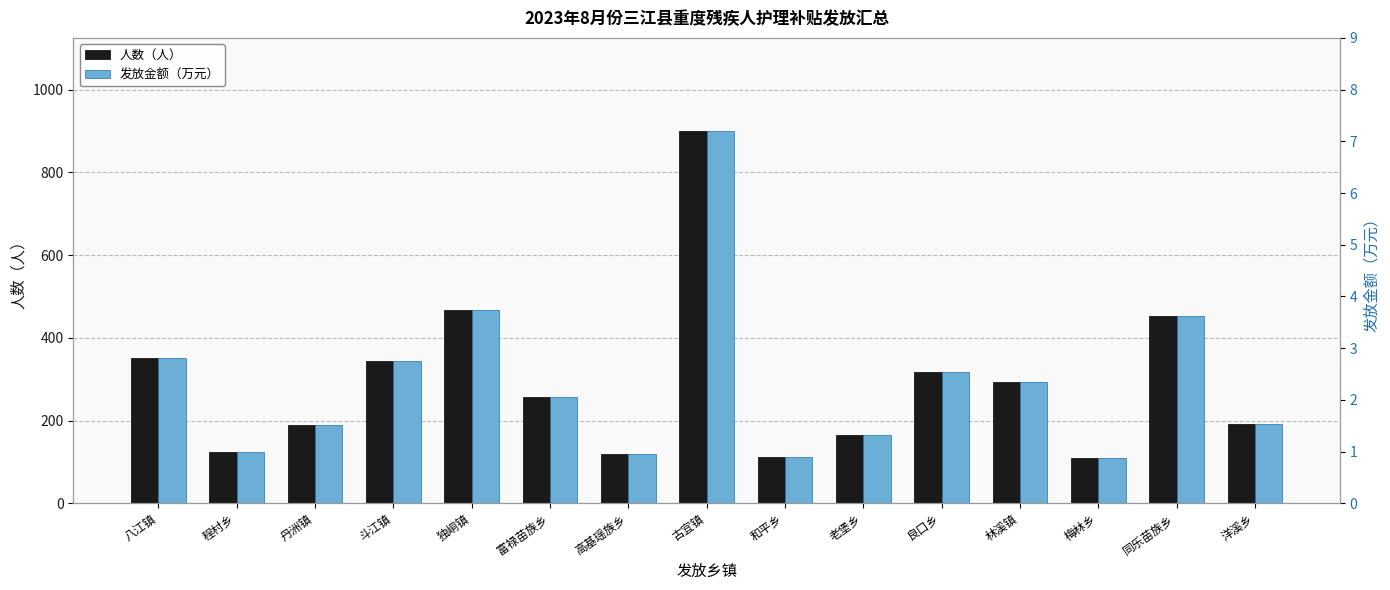

List the labels in order of 发放金额（万元） value, smallest first.

梅林乡, 和平乡, 高基瑶族乡, 程村乡, 老堡乡, 丹洲镇, 洋溪乡, 富禄苗族乡, 林溪镇, 良口乡, 斗江镇, 八江镇, 同乐苗族乡, 独峒镇, 古宜镇